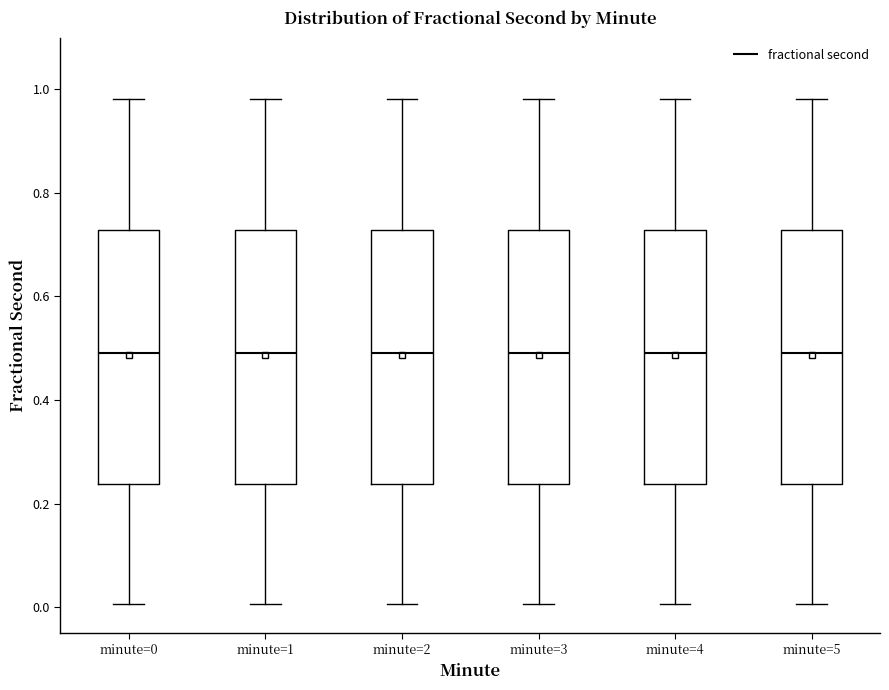

Reading left to right, transcribe this box plot: for each box, give where its median line is, the range the box spans, and where its two whiskers end, as read against the y-axis. The values are not printed on the chart, so give them approximately, as read against the axis.

minute=0: median 0.50, box 0.24 to 0.72, whiskers 0.00 to 0.98
minute=1: median 0.50, box 0.24 to 0.72, whiskers 0.00 to 0.98
minute=2: median 0.50, box 0.24 to 0.72, whiskers 0.00 to 0.98
minute=3: median 0.50, box 0.24 to 0.72, whiskers 0.00 to 0.98
minute=4: median 0.50, box 0.24 to 0.72, whiskers 0.00 to 0.98
minute=5: median 0.50, box 0.24 to 0.72, whiskers 0.00 to 0.98